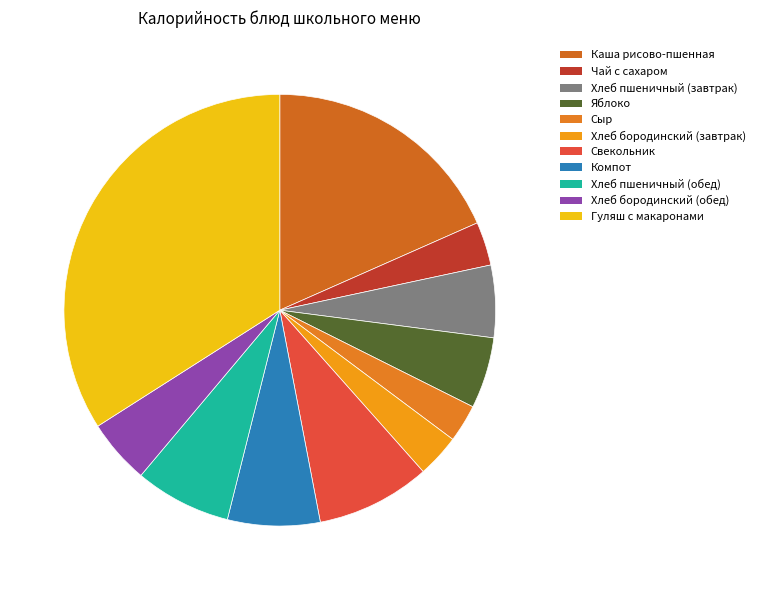

How many segments does this pie chart have?

11